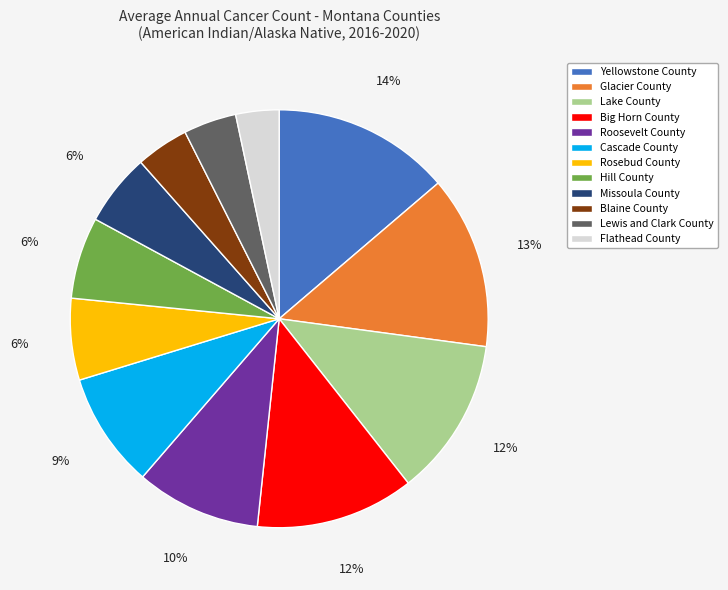

Do Yellowstone County and Blaine County together represent more than half of the pie?

No